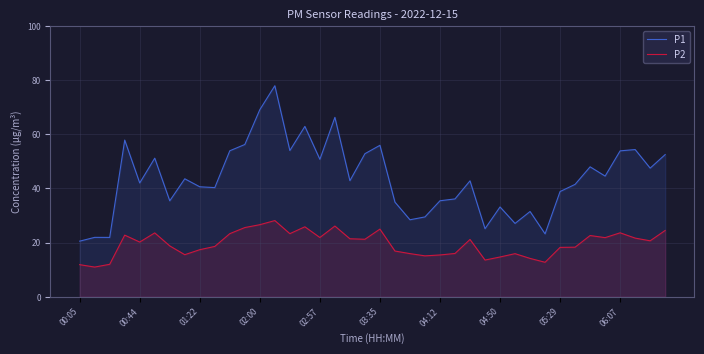

Which series has the largest total across all categories?

P1